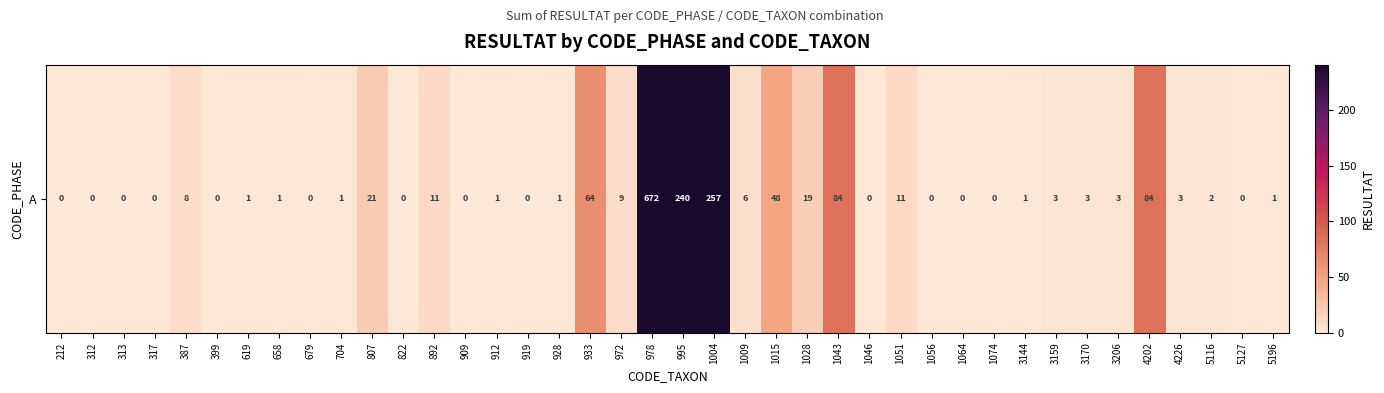

Reading left to right, transcribe all the data shown in this chart.

0	0	0	0	8	0	1	1	0	1	21	0	11	0	1	0	1	64	9	672	240	257	6	48	19	84	0	11	0	0	0	1	3	3	3	84	3	2	0	1